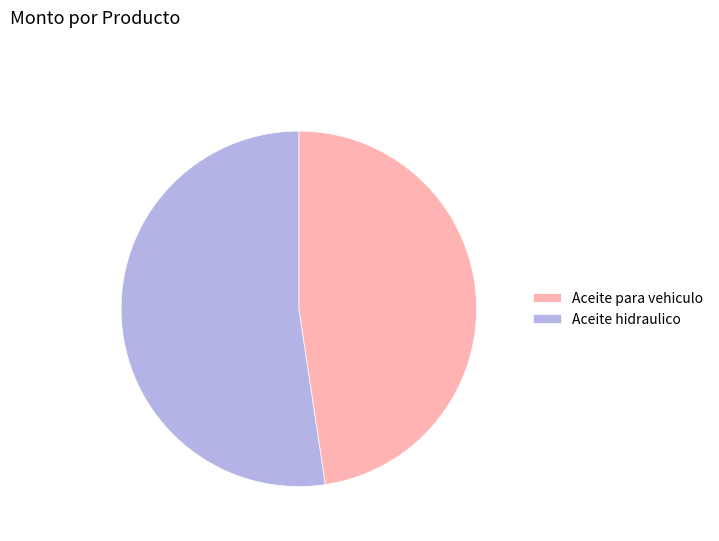

The Aceite para vehiculo slice represents 48% of the pie. True or false?

True